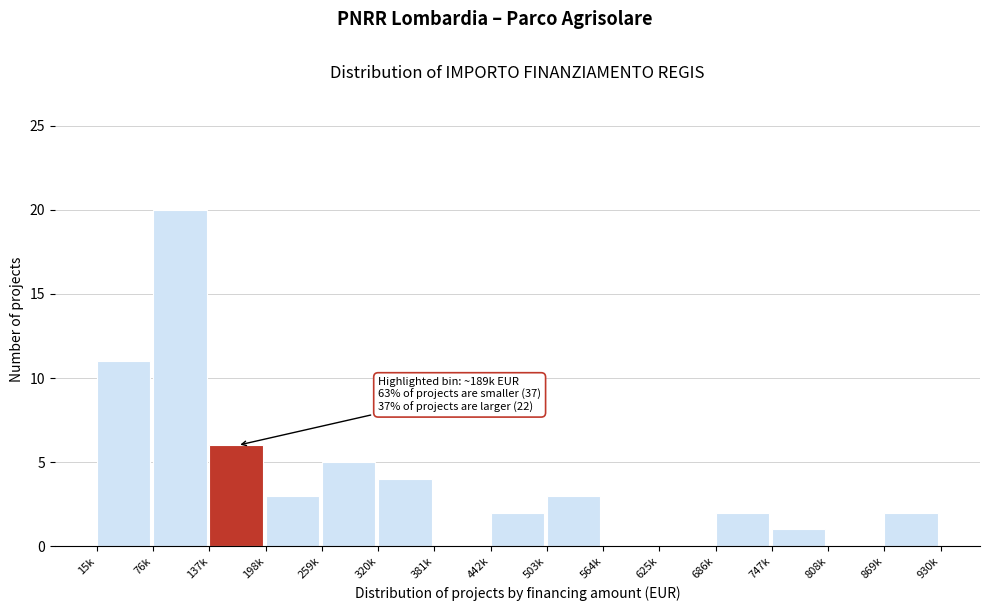

Reading right to left, list all the values displayed in this chart.

869k=2	808k=0	747k=1	686k=2	625k=0	564k=0	503k=3	442k=2	381k=0	320k=4	259k=5	198k=3	137k=6	76k=20	15k=11